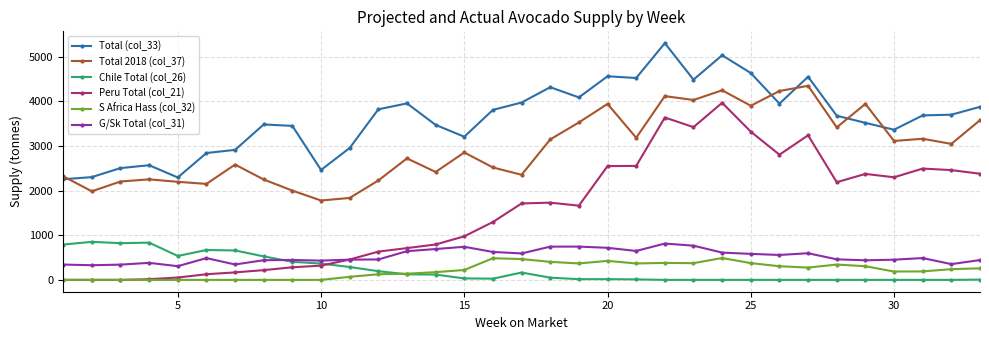

True or false: Chile Total (col_26) has more than 2 points higher than both neighbors.

True